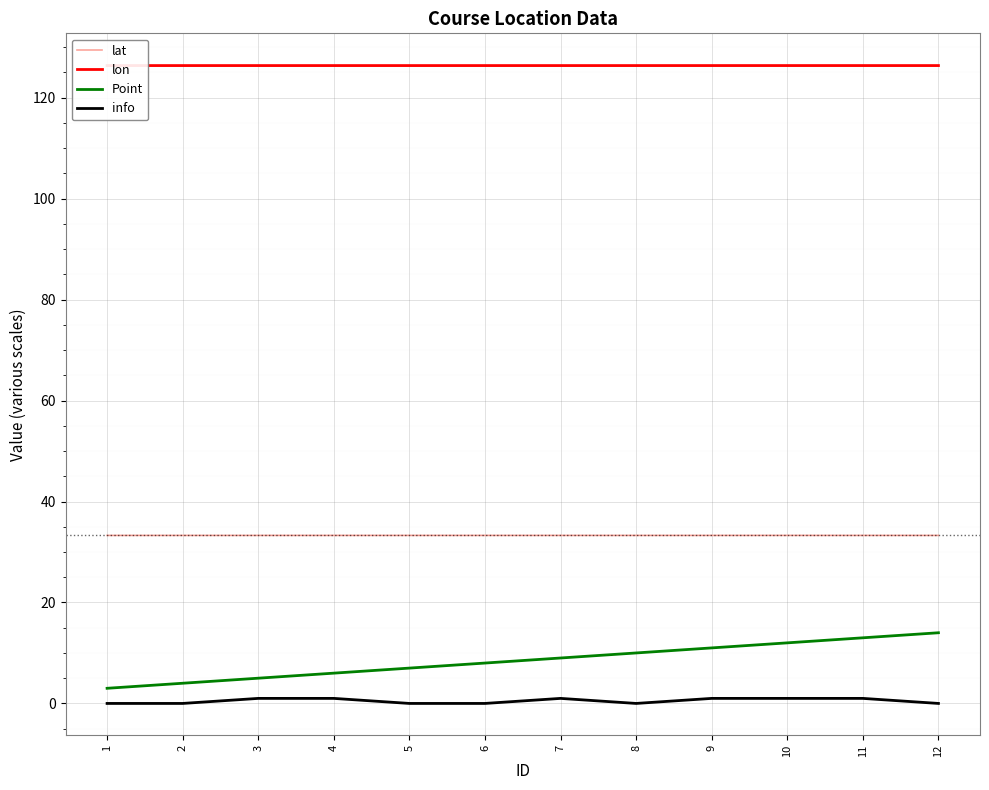

Which series changed the most between 1 and 7?

Point